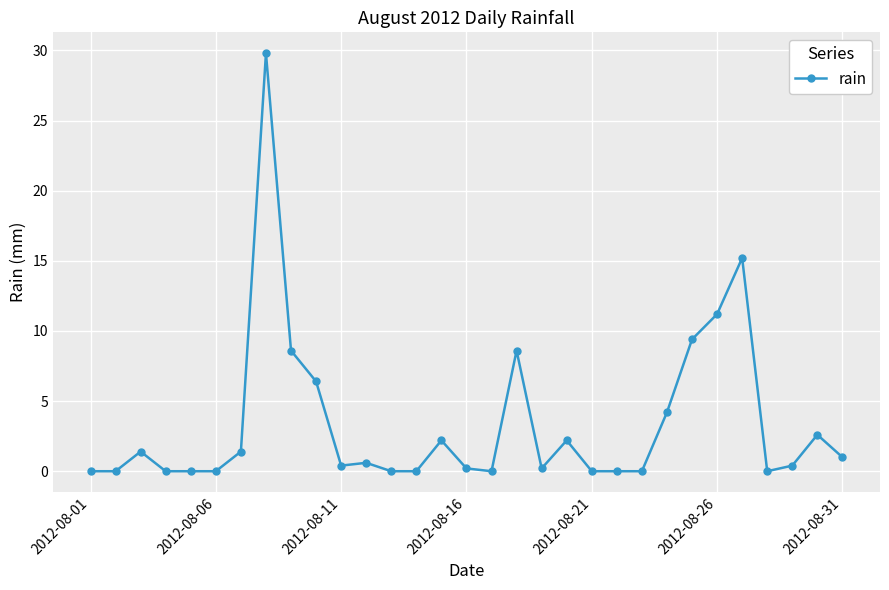

What is the value of the 19th point from the left?

0.2